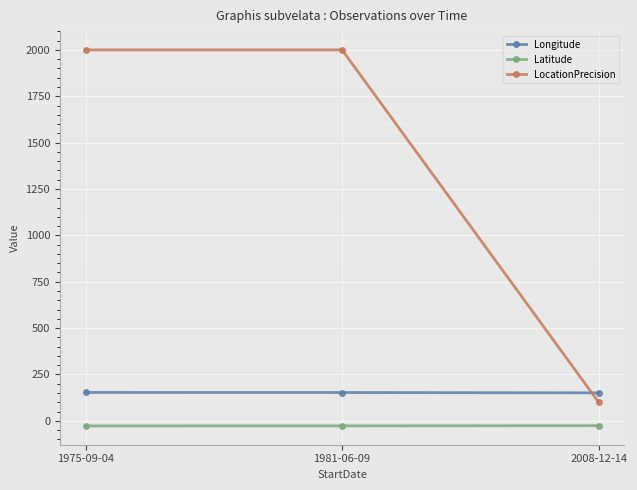

The LocationPrecision series shows 2000.0 at 1981-06-09. True or false?

True